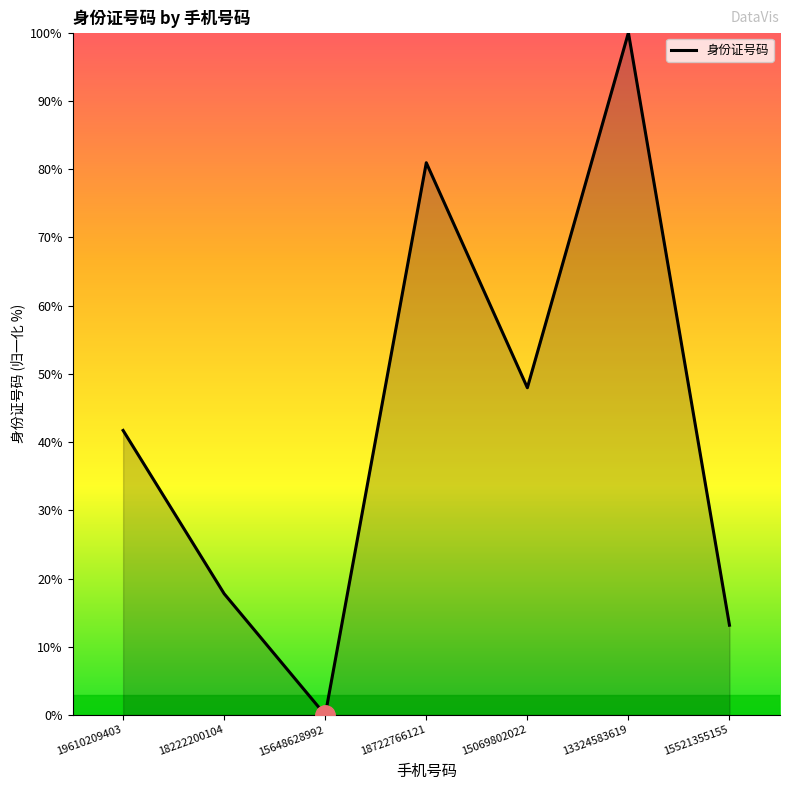

What is the change in value from 19610209403 to 15069802022?

+6.3